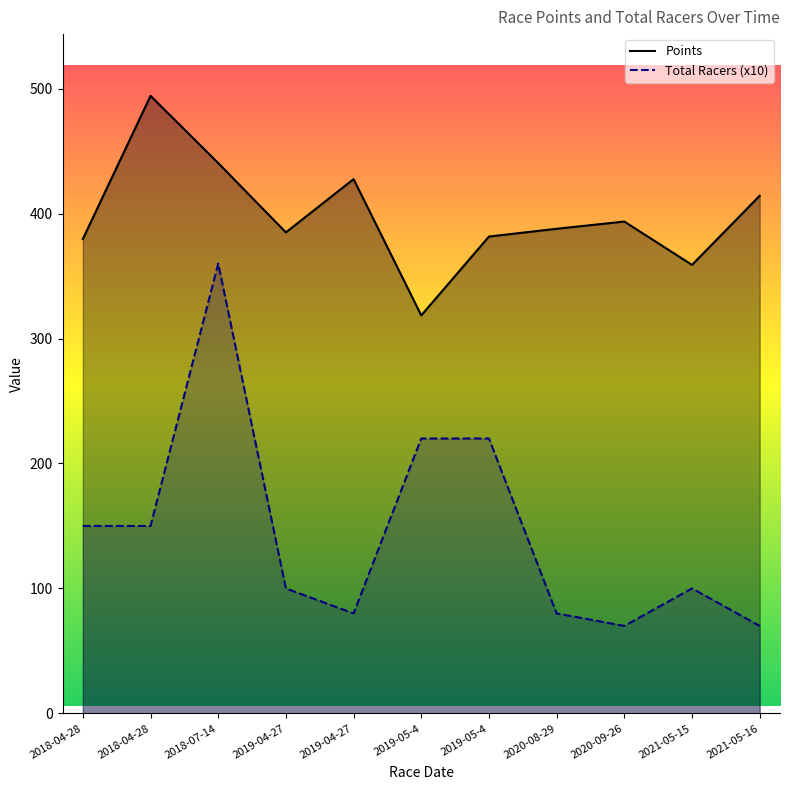

What is the lowest value of the Points series?

318.5